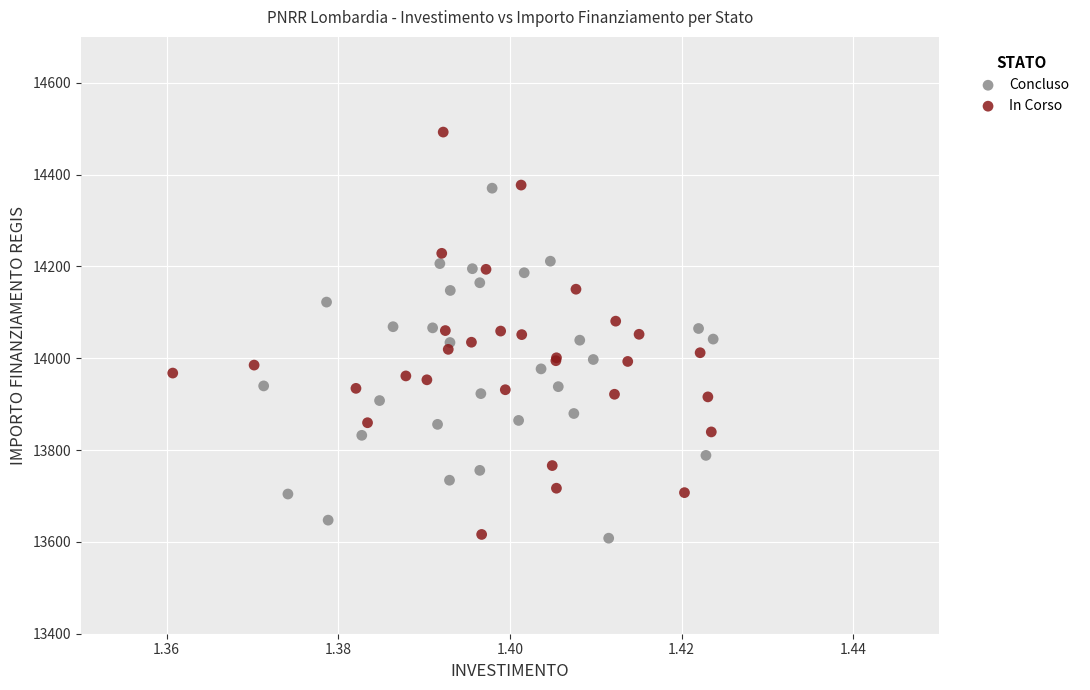

What are all the series names shown in the legend?

Concluso, In Corso